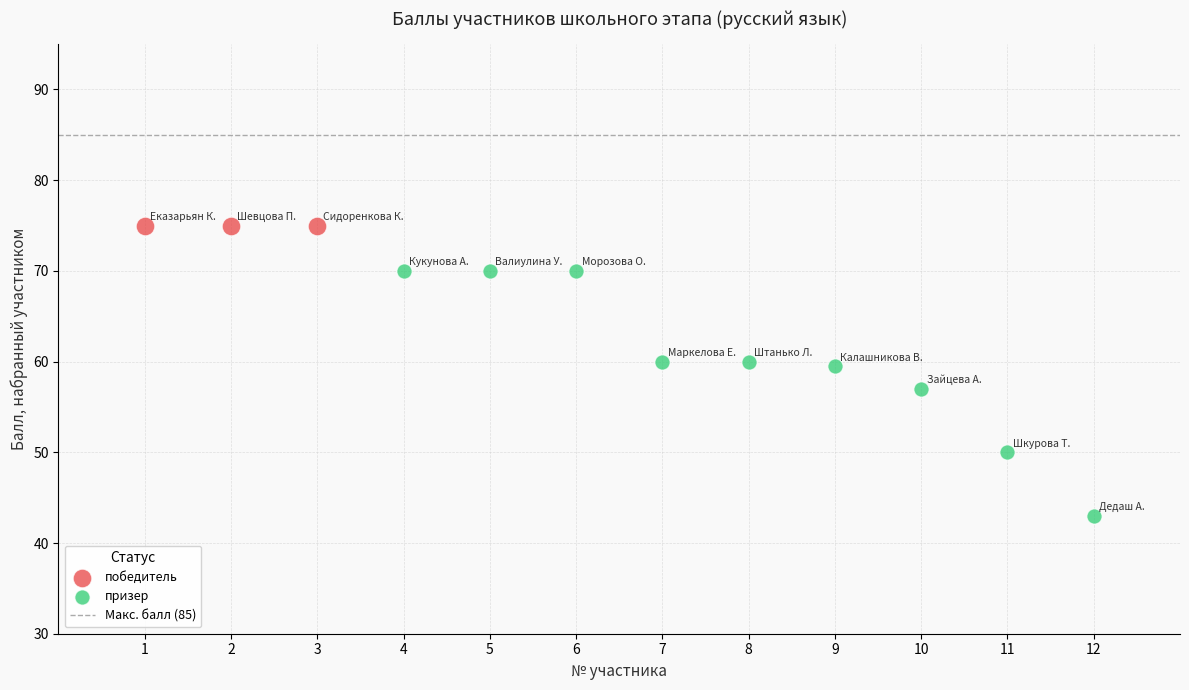

Which series reaches the maximum Y coordinate?

победитель